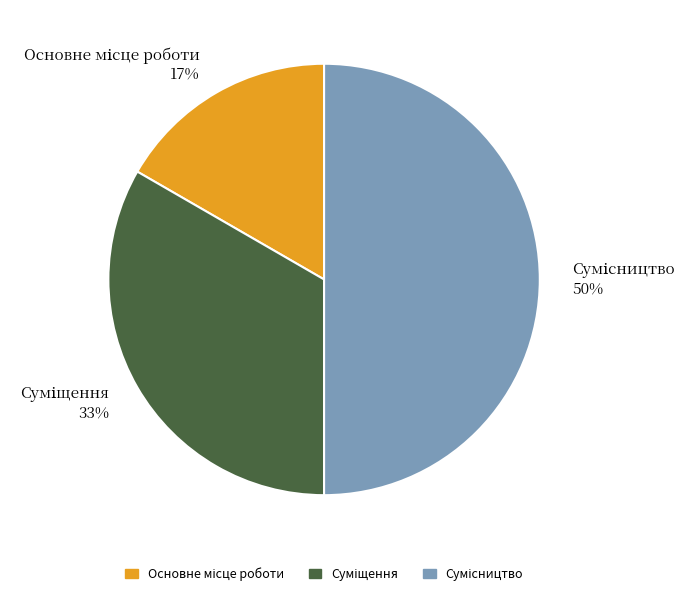

To the nearest percent, what is the average slice percentage?

33%